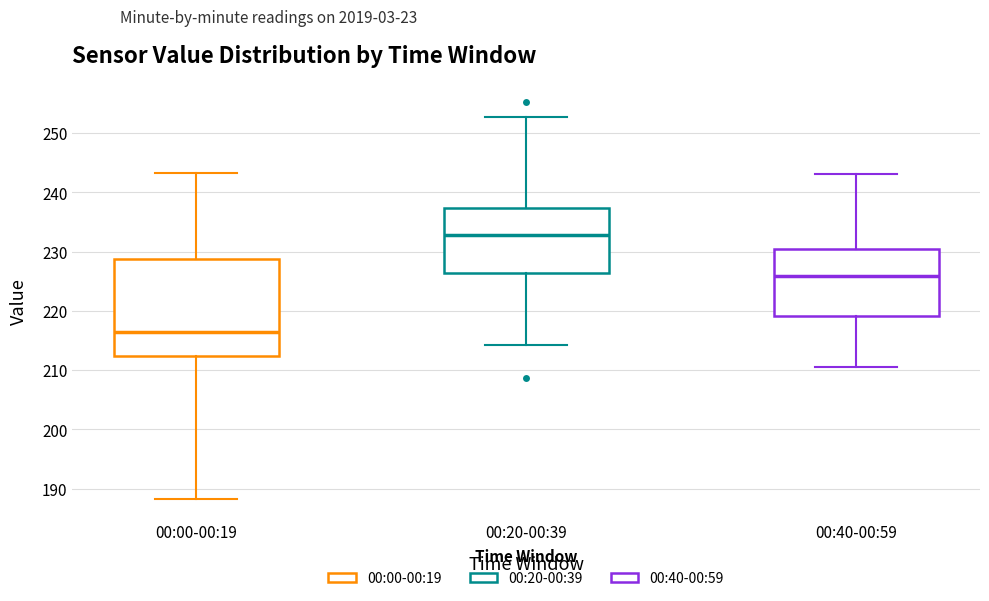

Reading left to right, read every box against the y-axis: the position of its median line, the range the box covers, and the ends of its whiskers. The values are not printed on the chart, so give them approximately, as read against the axis.

00:00-00:19: median 216, box 212 to 229, whiskers 188 to 243
00:20-00:39: median 233, box 226 to 237, whiskers 214 to 253
00:40-00:59: median 226, box 219 to 231, whiskers 211 to 243